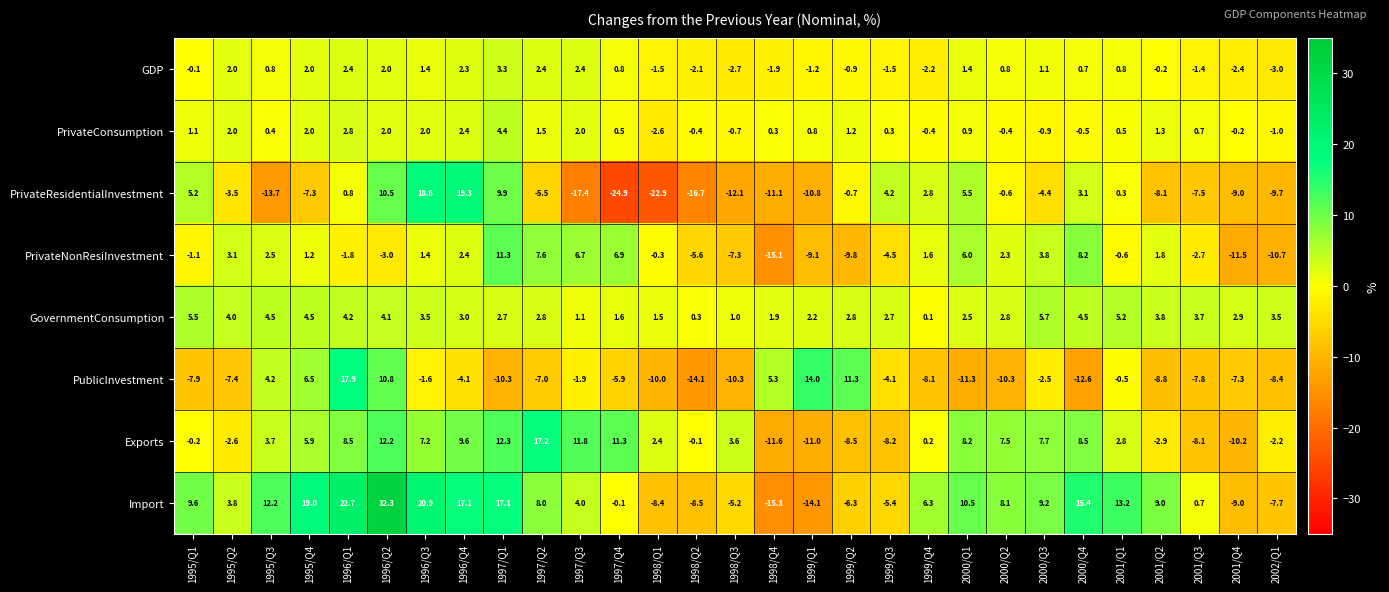

What is the maximum value shown in the chart?

32.3